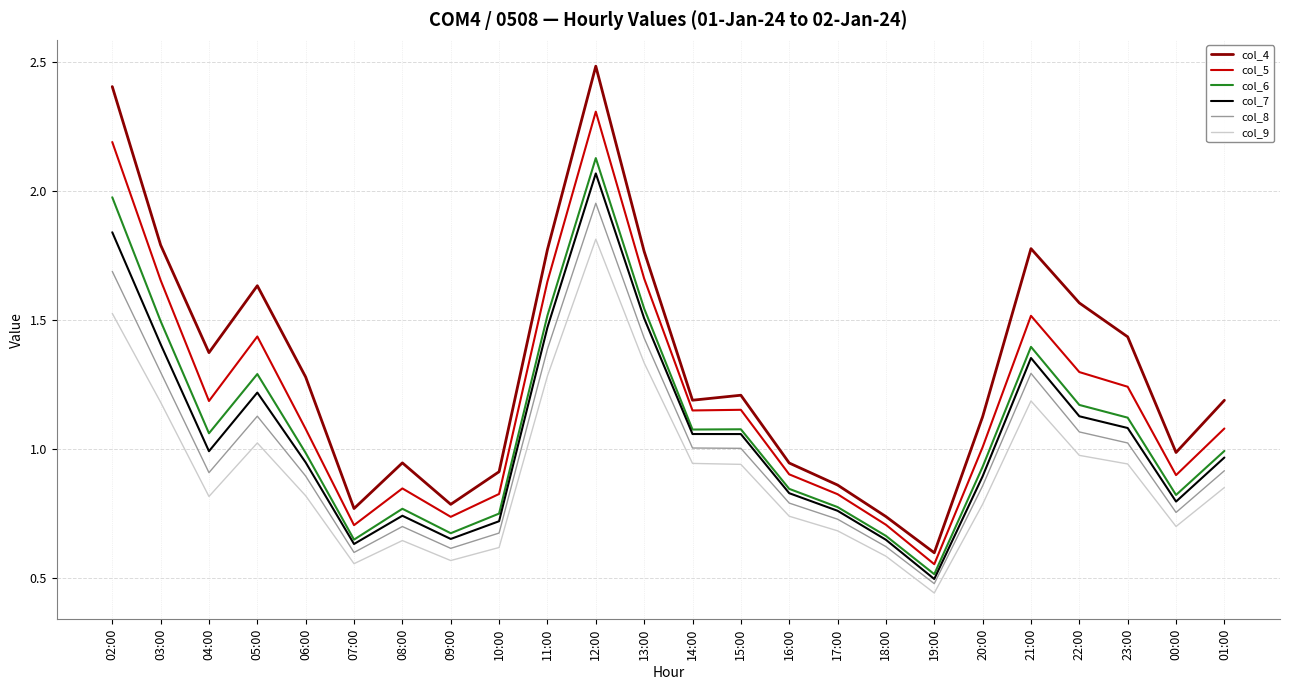

Which series has the largest total across all categories?

col_4